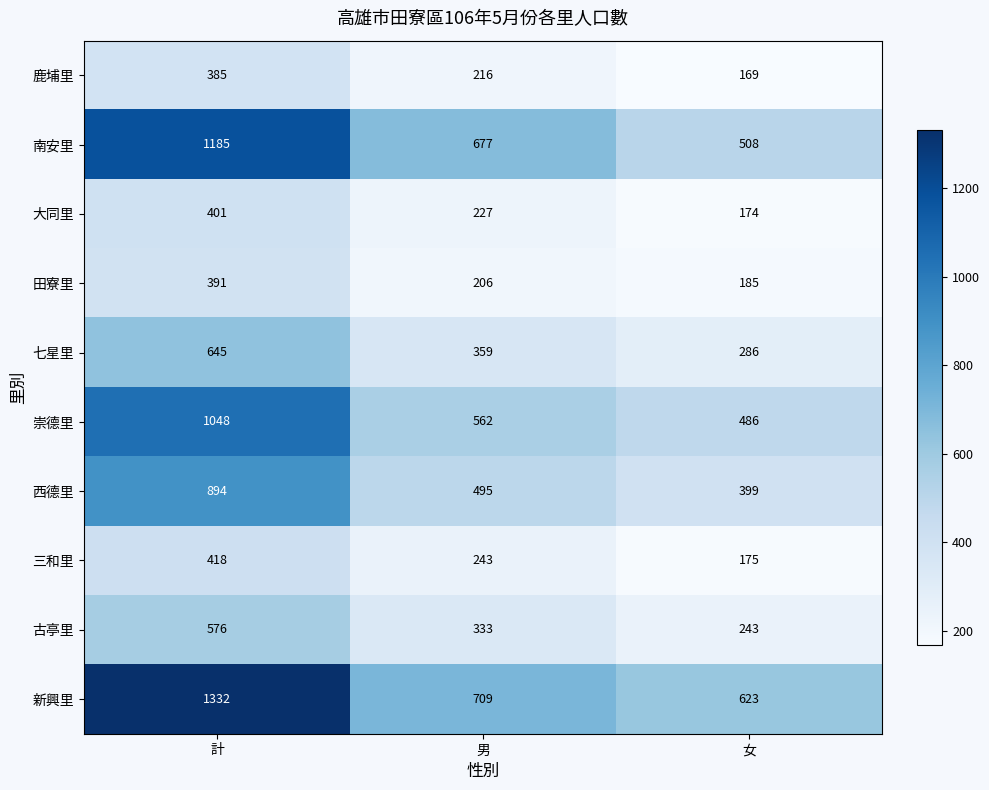

At how many categories does at least one series exceed 854?

1